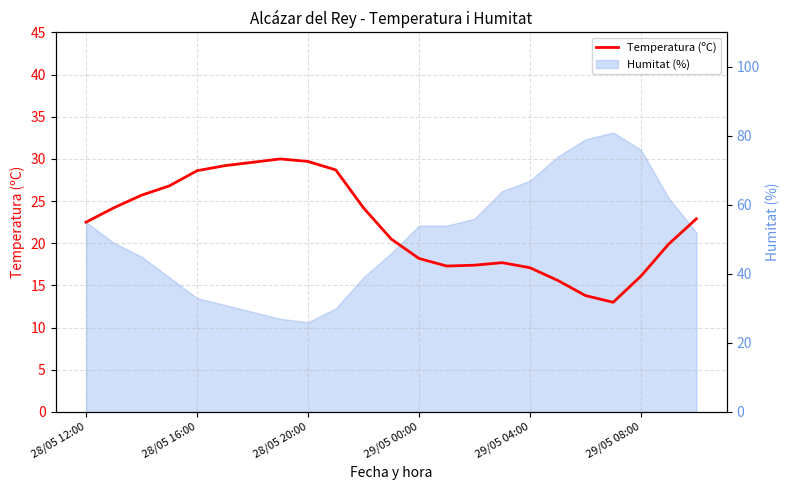

At which label does the data first exceed 22?

28/05 12:00